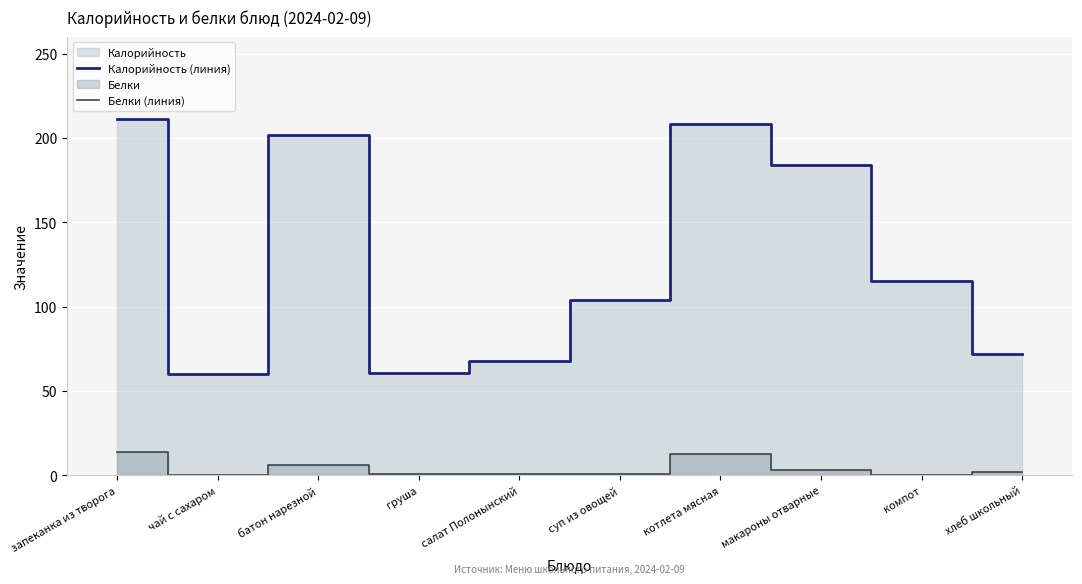

True or false: Калорийность (линия) and Белки (линия) cross at least once.

False